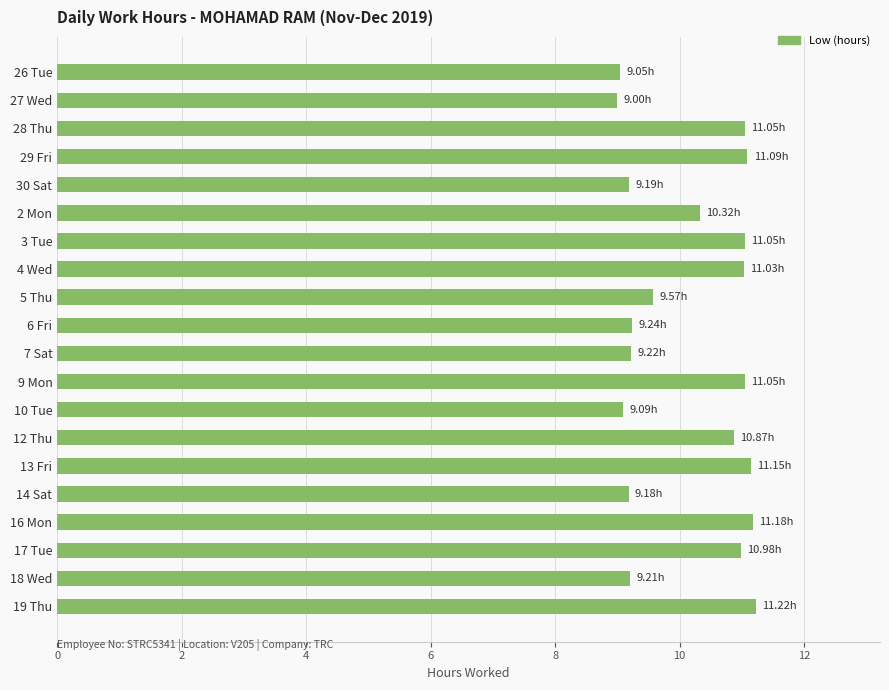

Which has a higher value, 12 Thu or 10 Tue?

12 Thu